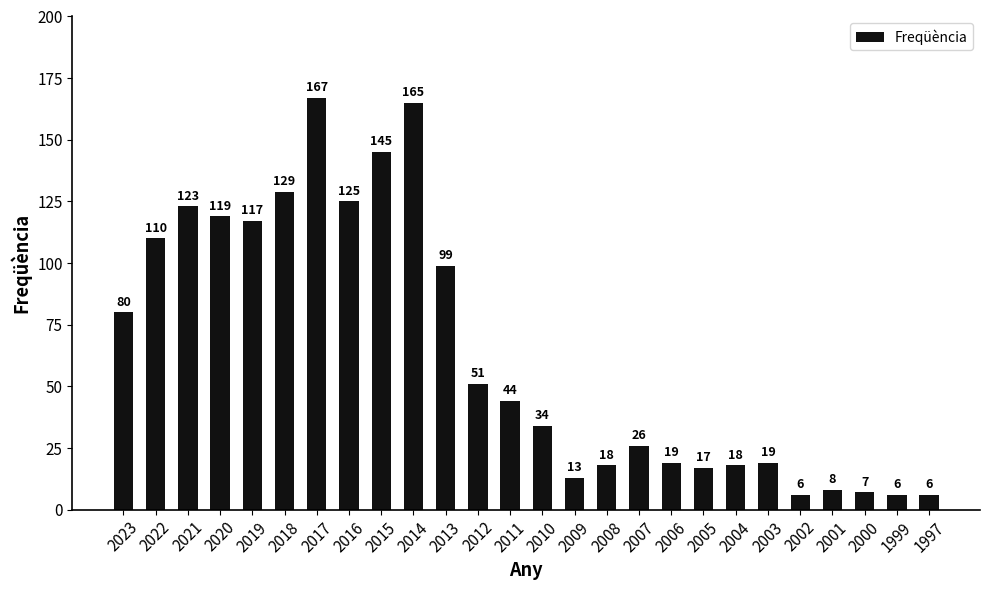

What is the value of the 8th bar from the left?

125